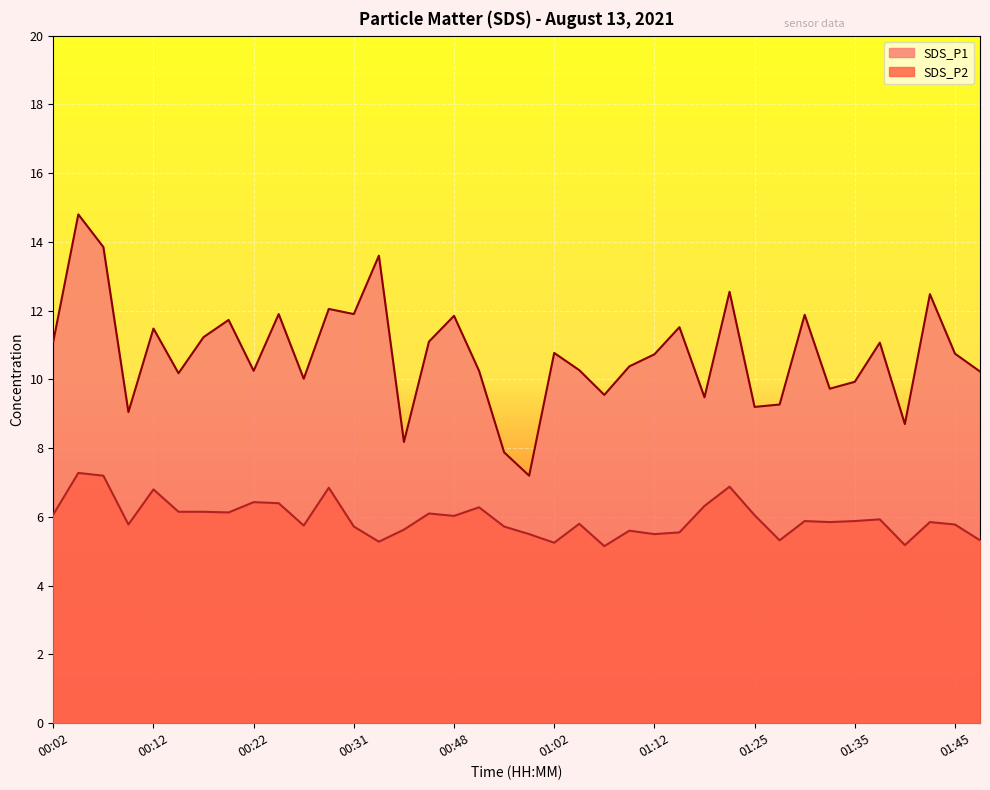

How many lines are shown in the chart?

2